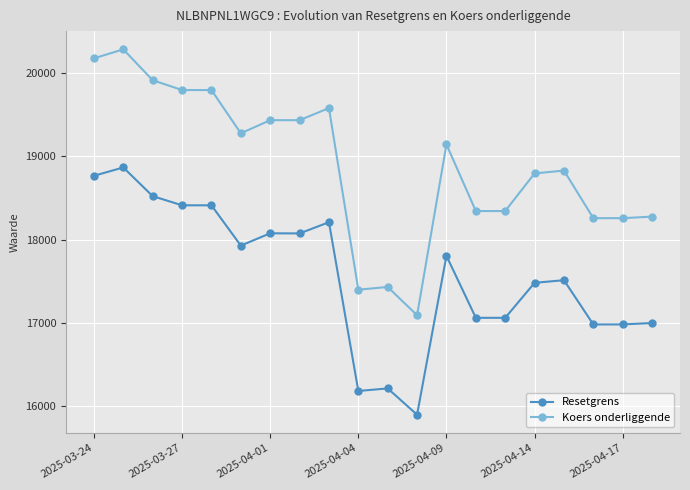

What is the minimum value shown in the chart?

15894.1